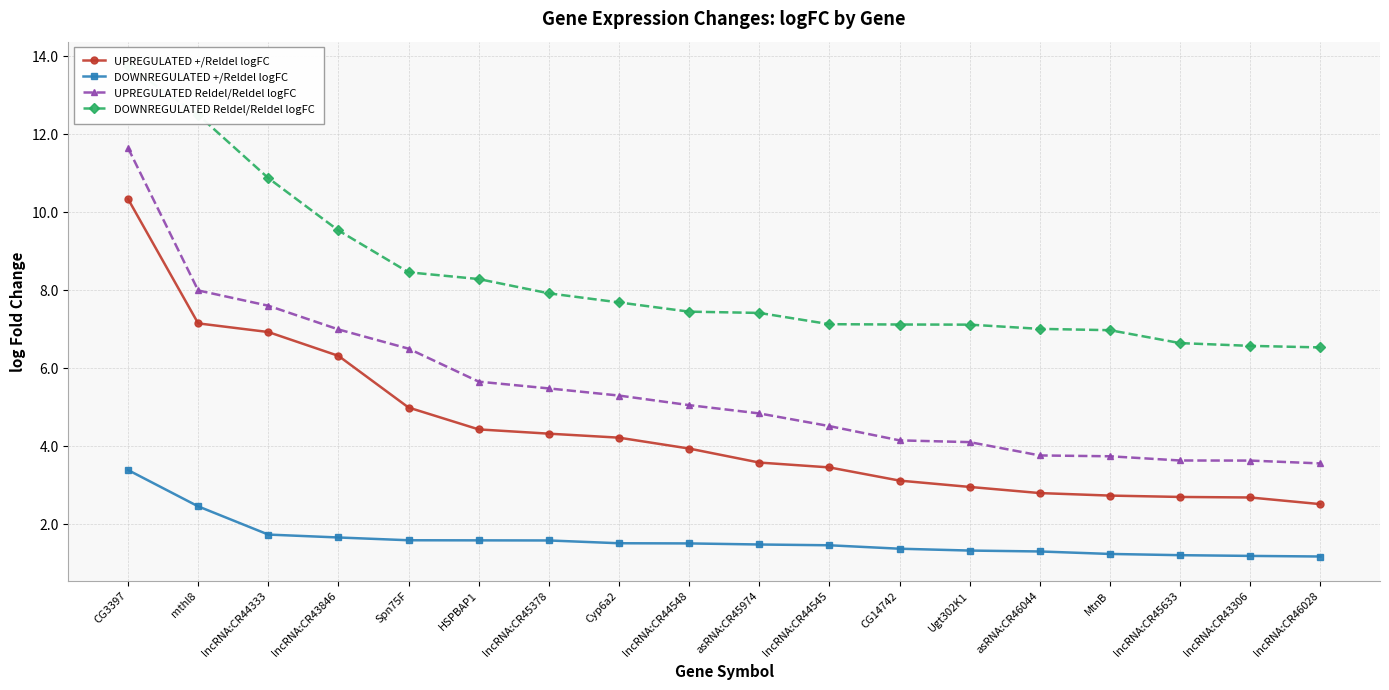

Reading right to left, what are all the values shown in this chart?

UPREGULATED +/Reldel logFC: 2.5	2.7	2.7	2.7	2.8	3.0	3.1	3.5	3.6	3.9	4.2	4.3	4.4	5.0	6.3	6.9	7.2	10.3
DOWNREGULATED +/Reldel logFC: 1.2	1.2	1.2	1.2	1.3	1.3	1.4	1.5	1.5	1.5	1.5	1.6	1.6	1.6	1.7	1.7	2.5	3.4
UPREGULATED Reldel/Reldel logFC: 3.6	3.6	3.6	3.7	3.8	4.1	4.2	4.5	4.8	5.1	5.3	5.5	5.7	6.5	7.0	7.6	8.0	11.6
DOWNREGULATED Reldel/Reldel logFC: 6.5	6.6	6.6	7.0	7.0	7.1	7.1	7.1	7.4	7.5	7.7	7.9	8.3	8.5	9.5	10.9	12.5	13.7